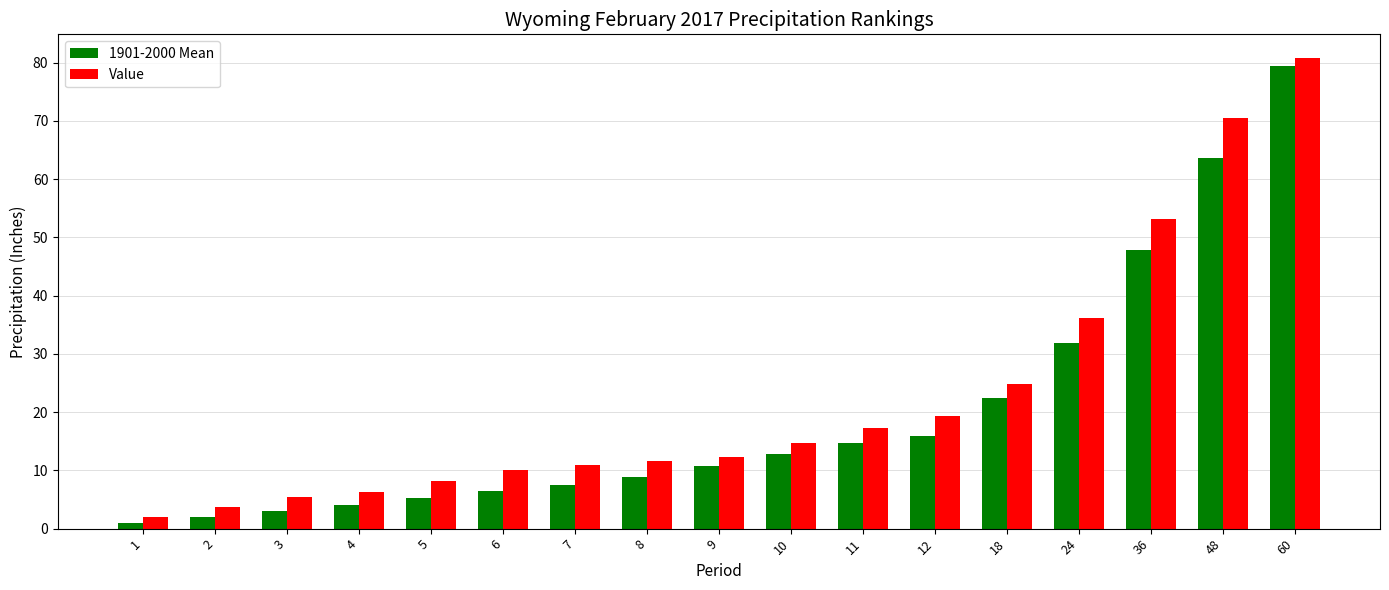

At which category is the sum across all series the highest?

60